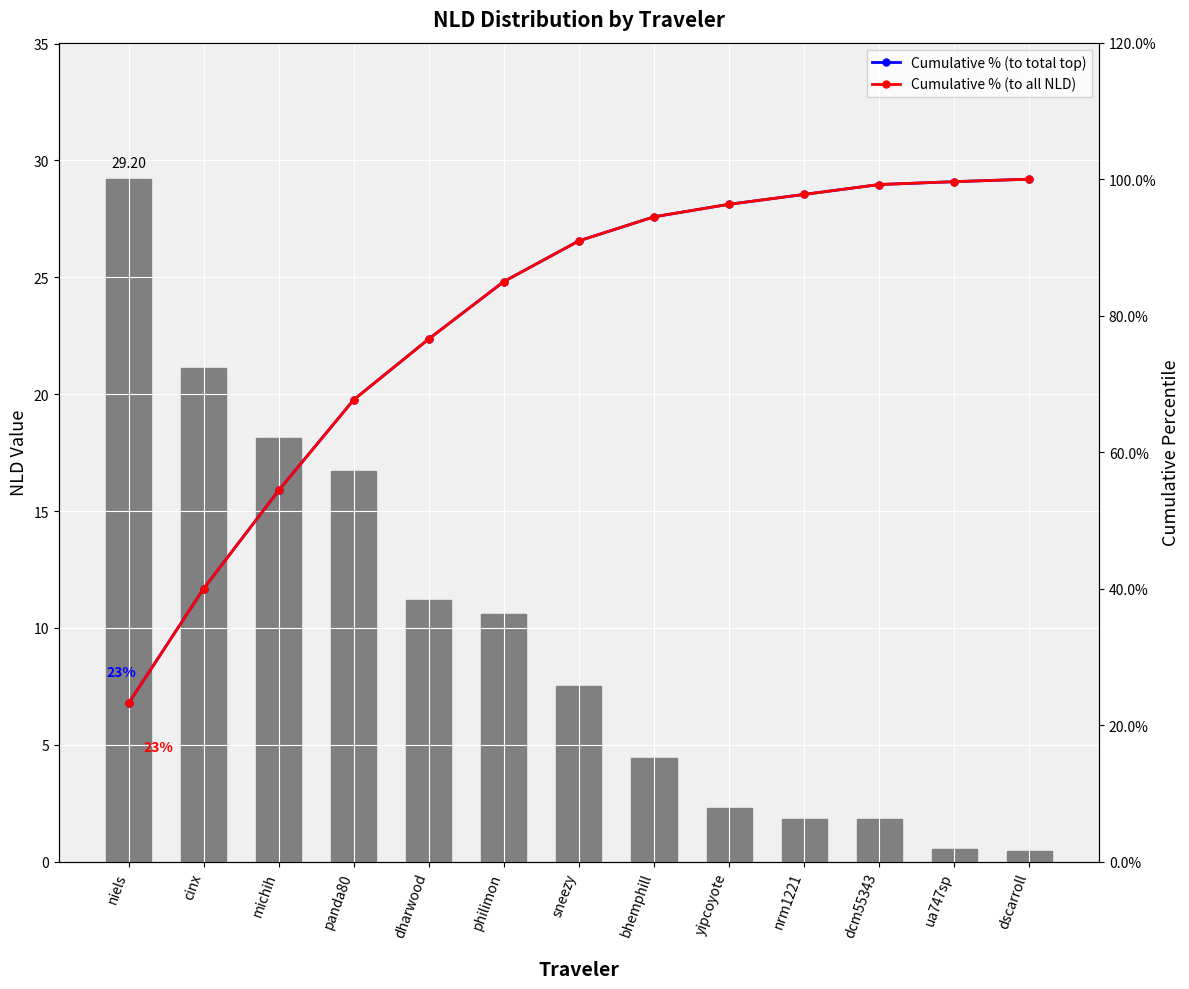

At which label is Cumulative % (to total top) closest to 61?

michih